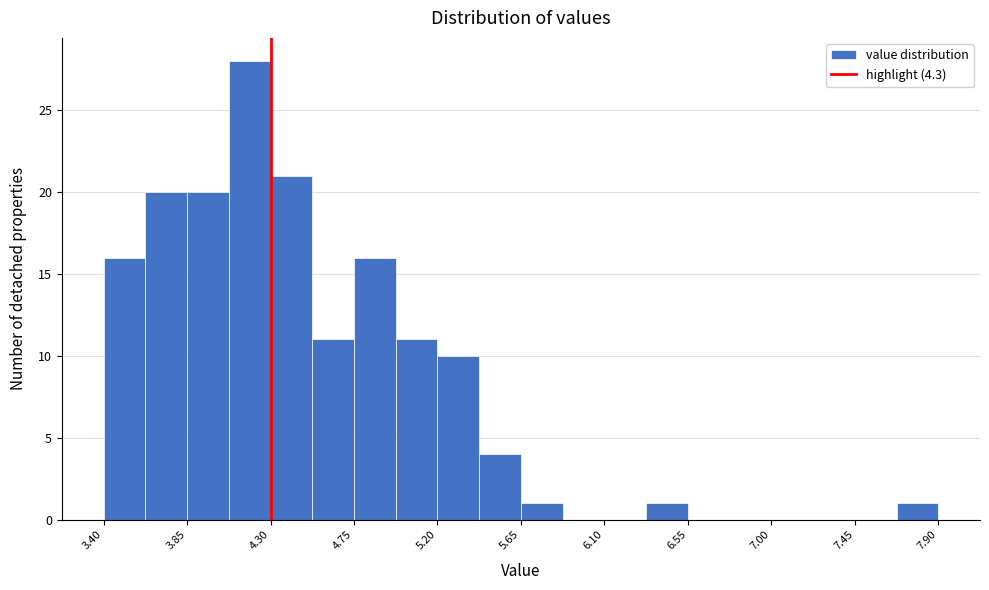

What is the height of the bar covering 4.075 to 4.300 on the x-axis? Neither the bar edges nor the heights are printed on the chart, so give them approximately, as read against the axes.

28